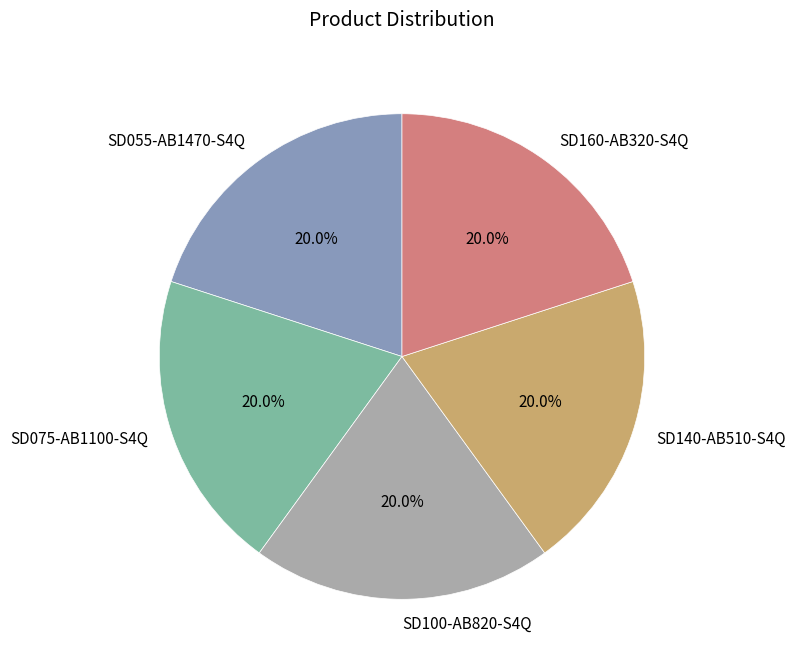

Is the sum of SD100-AB820-S4Q and SD160-AB320-S4Q greater than half?

No